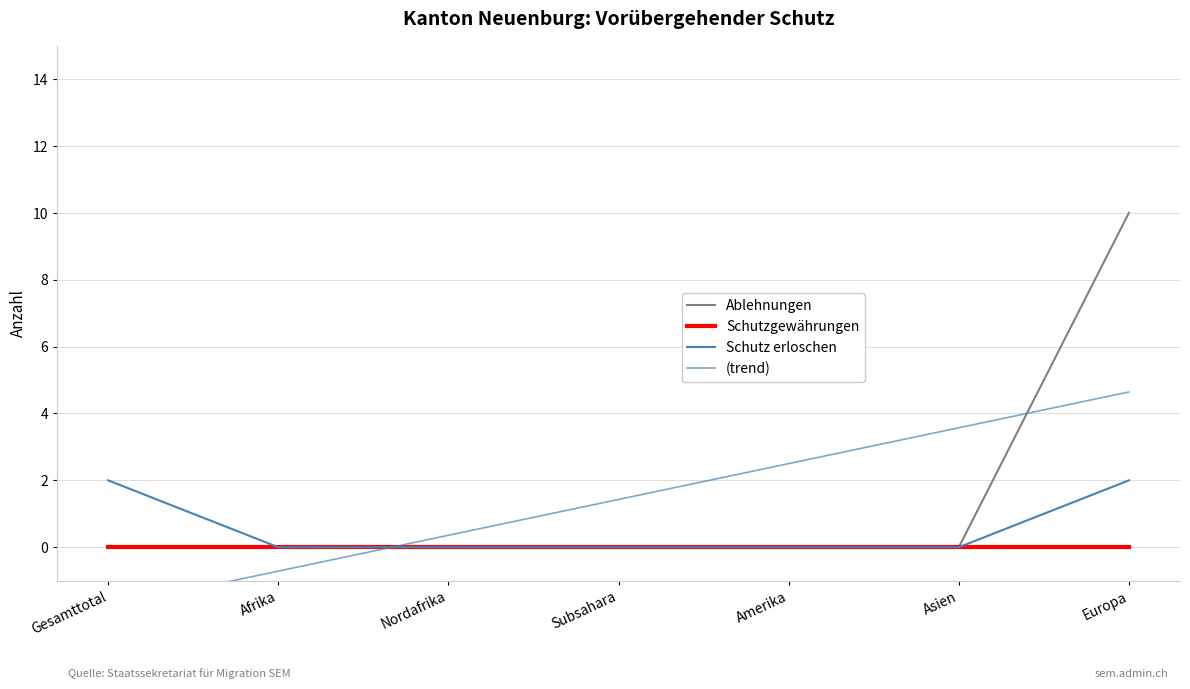

How many lines are shown in the chart?

4